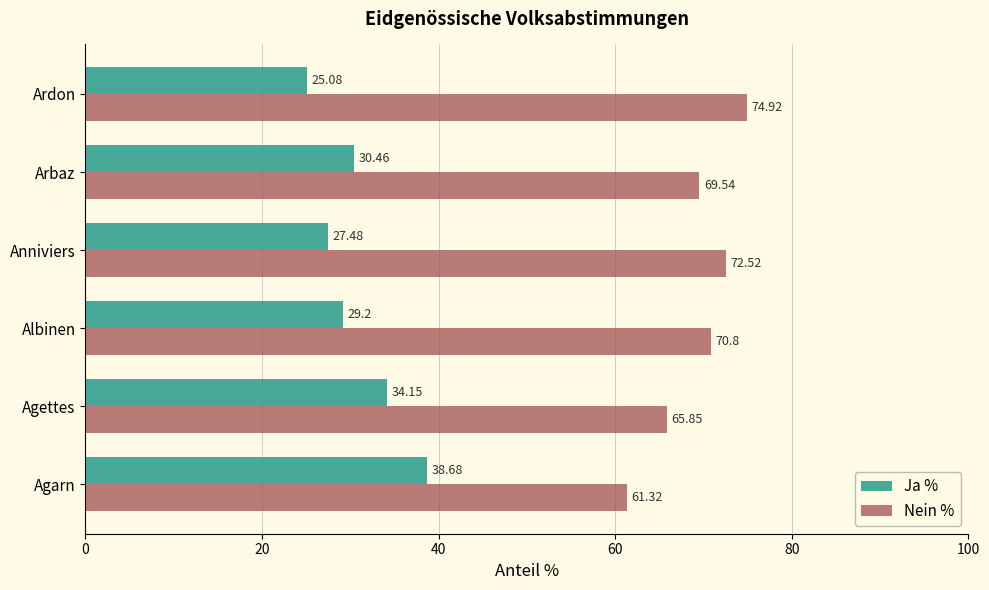

What is the total value across all series at Ardon?

100.0